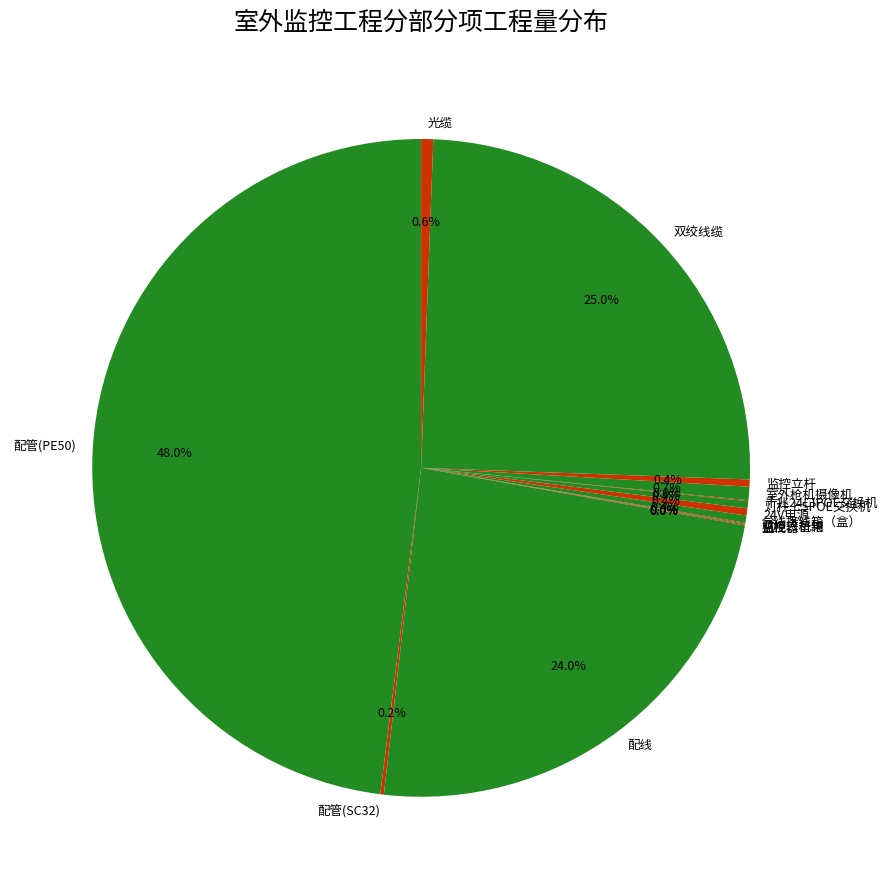

What percentage is the 配线 slice, to the nearest percent?

24%